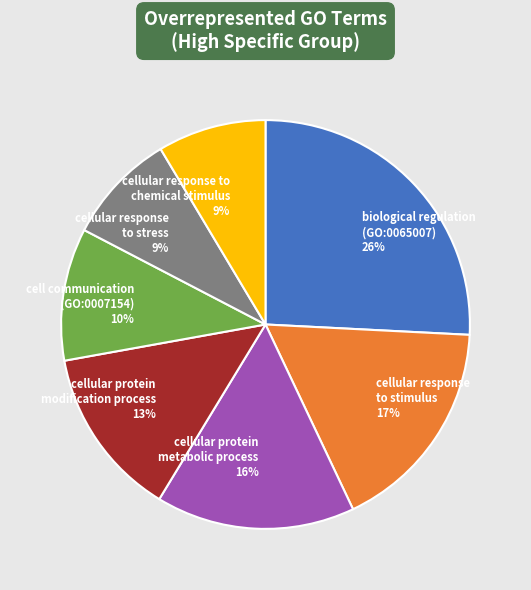

Does biological regulation (GO:0065007) 26% represent more than half of the total?

No